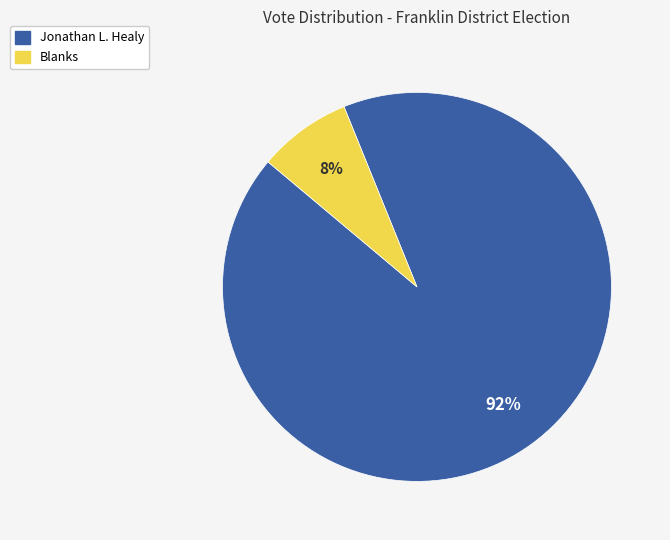

To the nearest percent, what is the average slice percentage?

50%